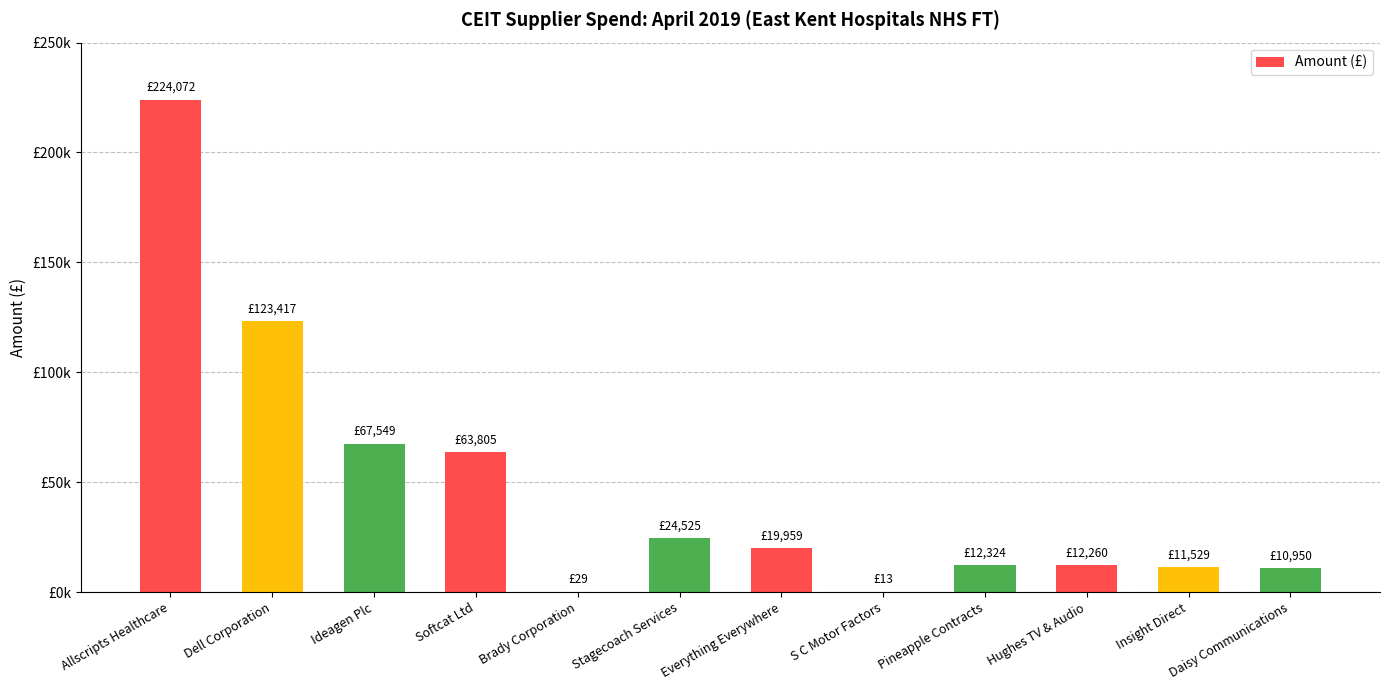

What is the label of the 2nd bar from the right?

Insight Direct